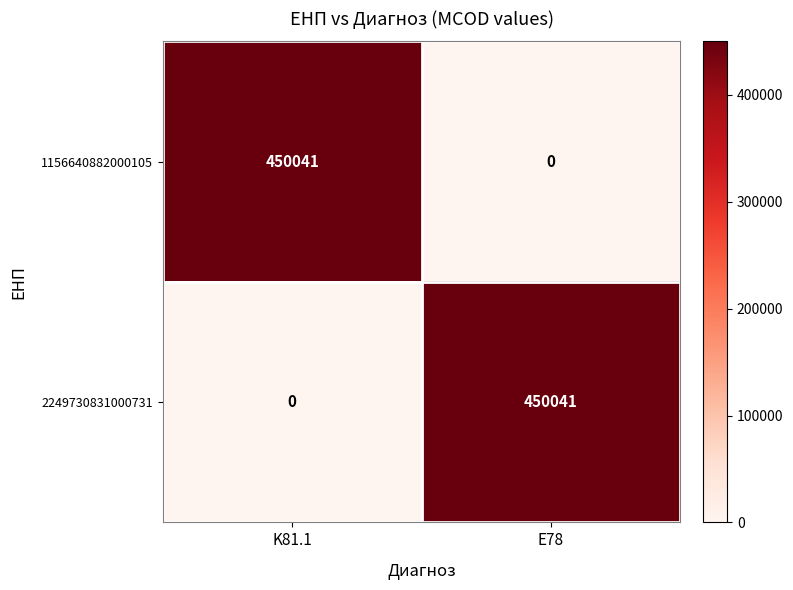

How many series are shown in this chart?

2